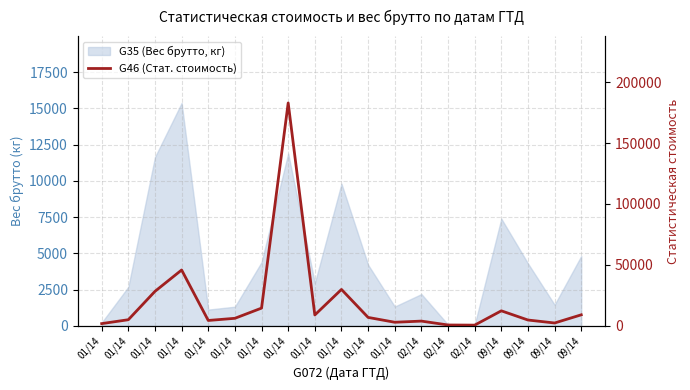

Reading right to left, transcribe all the data shown in this chart.

9028.3	2328.7	4764.5	12312.3	564.5	680.8	3874.8	2930.6	6901.6	29852.5	8906.3	182893.0	14537.6	6169.3	4397.2	45808.6	28293.2	5007.7	1815.5